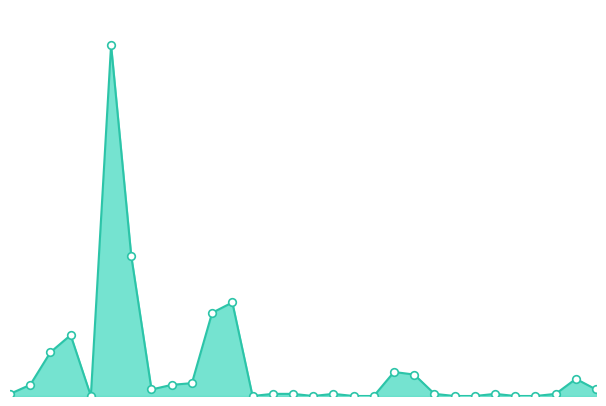

How many lines are shown in the chart?

1